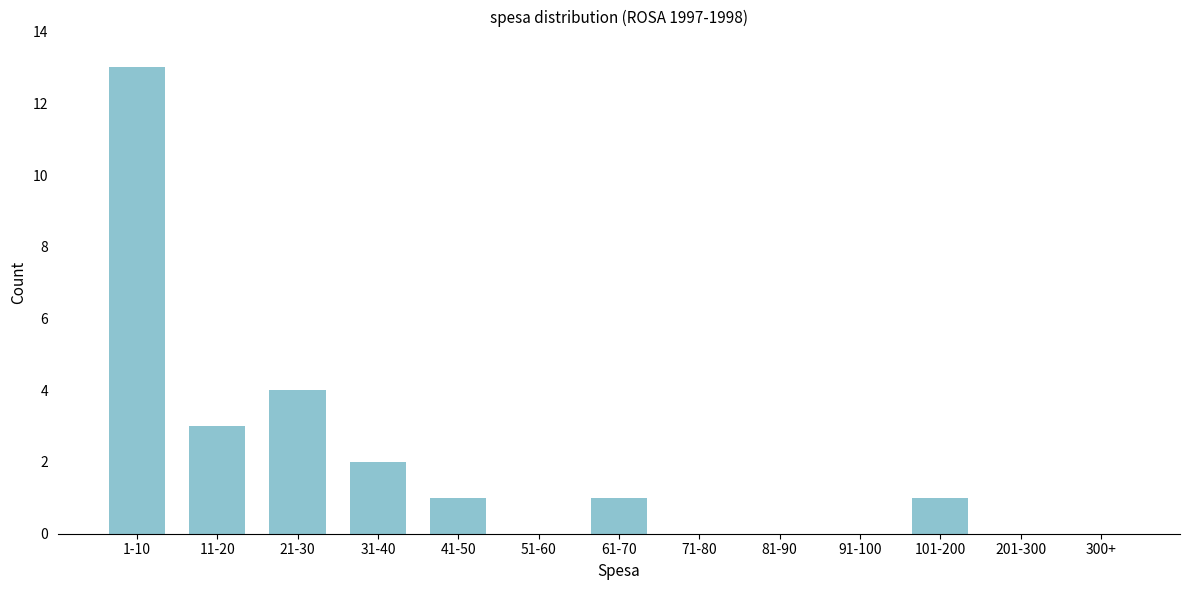

Reading left to right, transcribe all the data shown in this chart.

1-10=13	11-20=3	21-30=4	31-40=2	41-50=1	51-60=0	61-70=1	71-80=0	81-90=0	91-100=0	101-200=1	201-300=0	300+=0